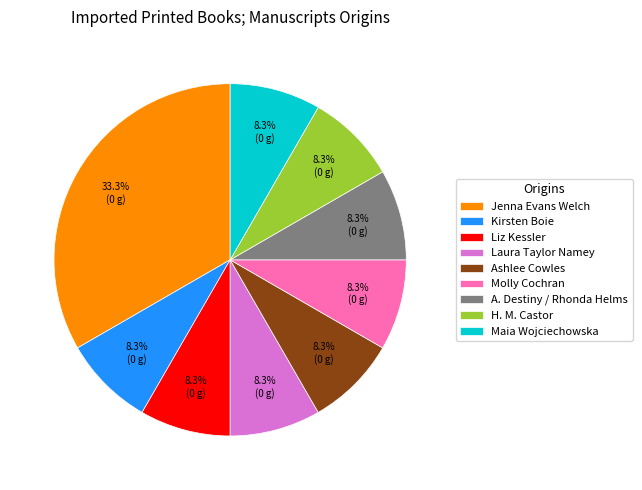

To the nearest percent, what portion does Maia Wojciechowska represent?

8%